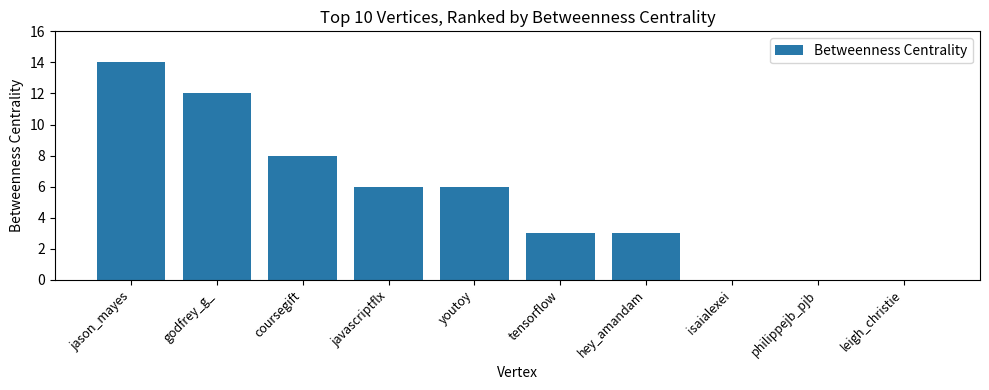

What is the sum of the values at leigh_christie and godfrey_g_?

12